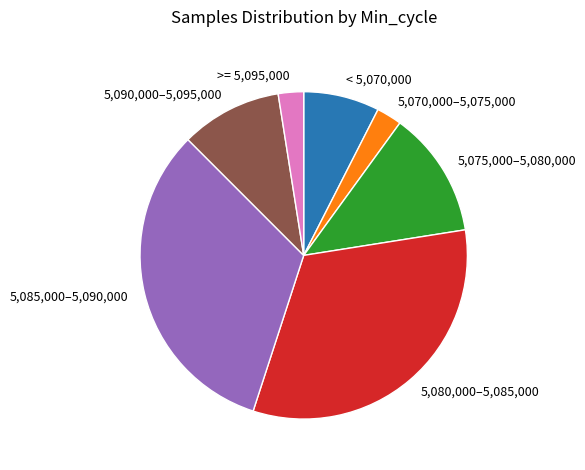

Do < 5,070,000 and >= 5,095,000 together represent more than half of the pie?

No